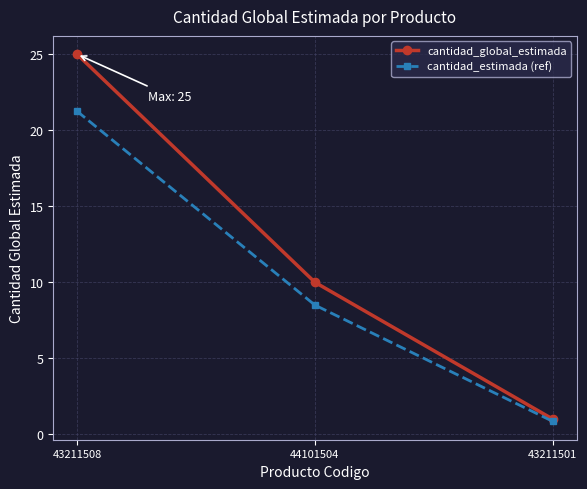

What is the label of the 3rd point from the left?

43211501